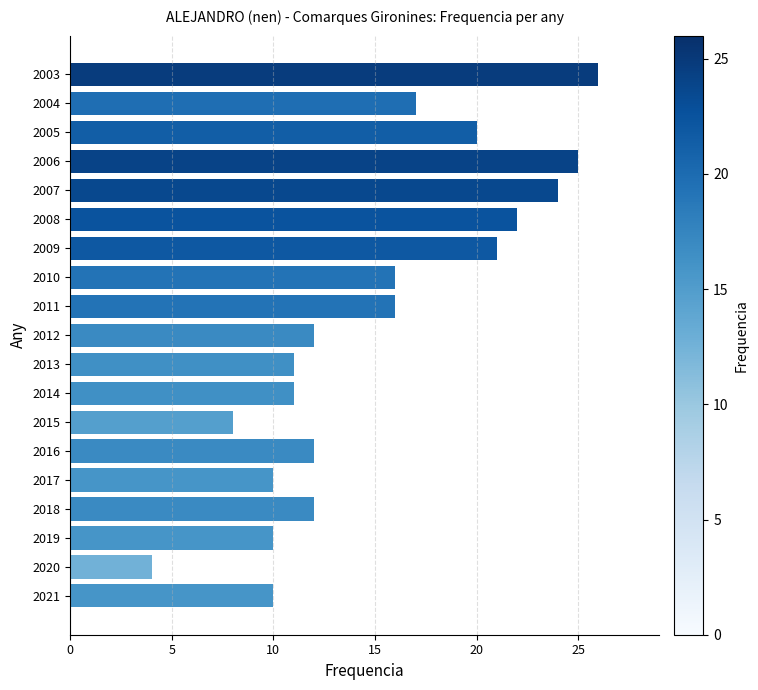

How many distinct data groups are displayed?

1